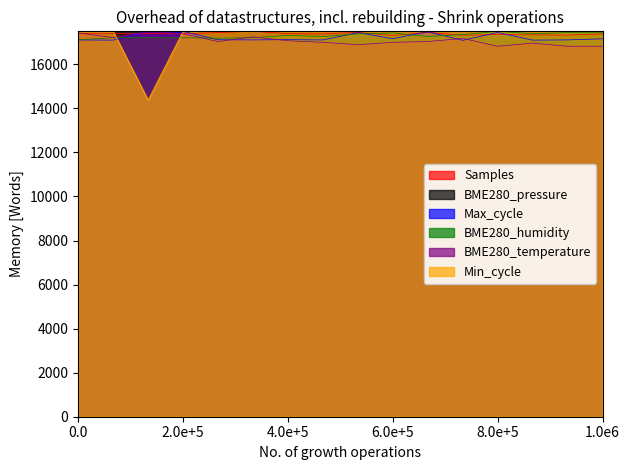

What is the spread (max minus min) of values at 2.0e+5?

293.2